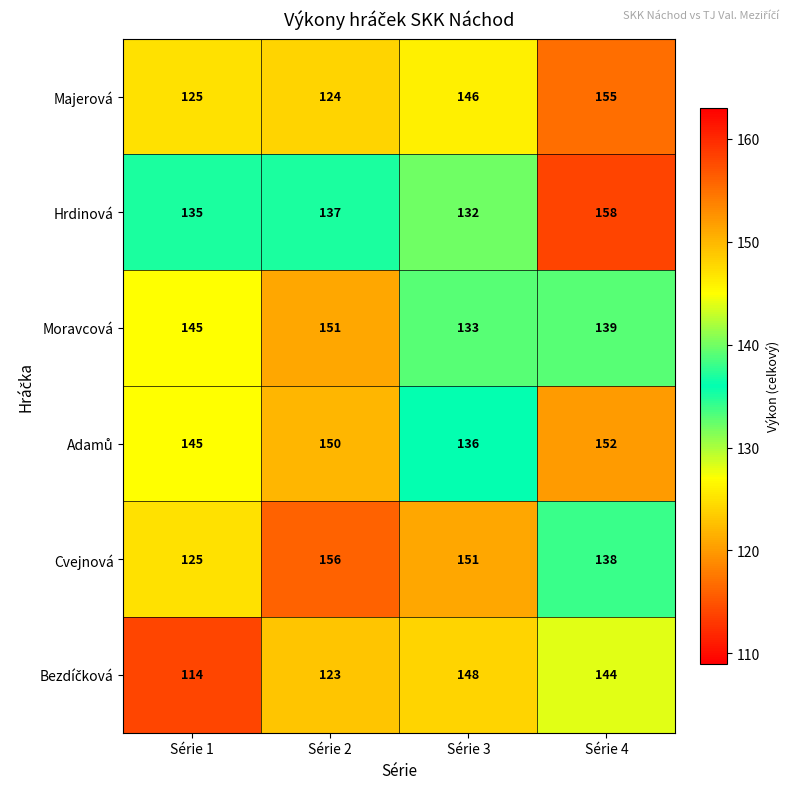

At how many categories does at least one series exceed 139?

4